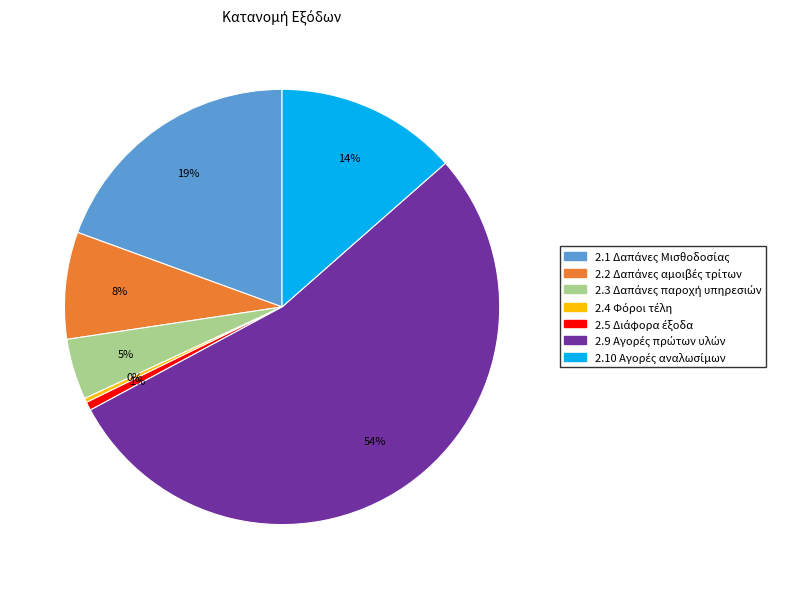

Does any single category account for the majority?

Yes